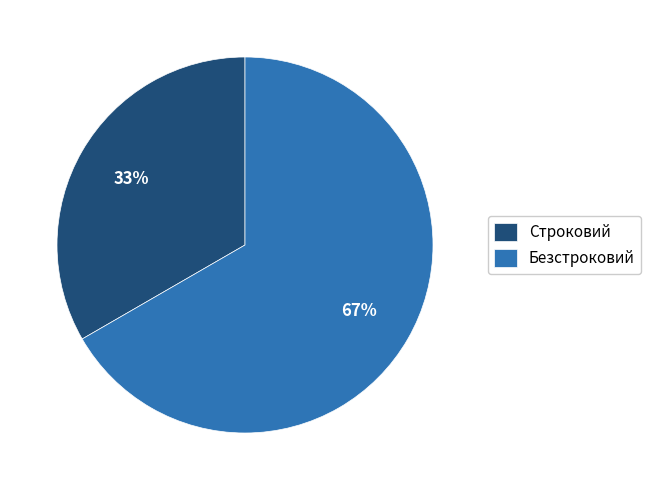

True or false: Строковий accounts for 24% of the total.

False